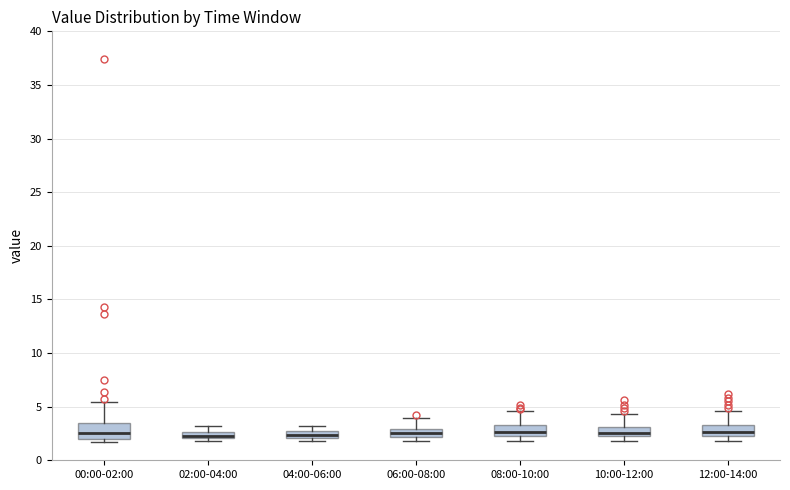

Where is the upper edge of the box for 08:00-10:00 on the y-axis? The values are not printed on the chart, so give them approximately, as read against the axis.

3.5